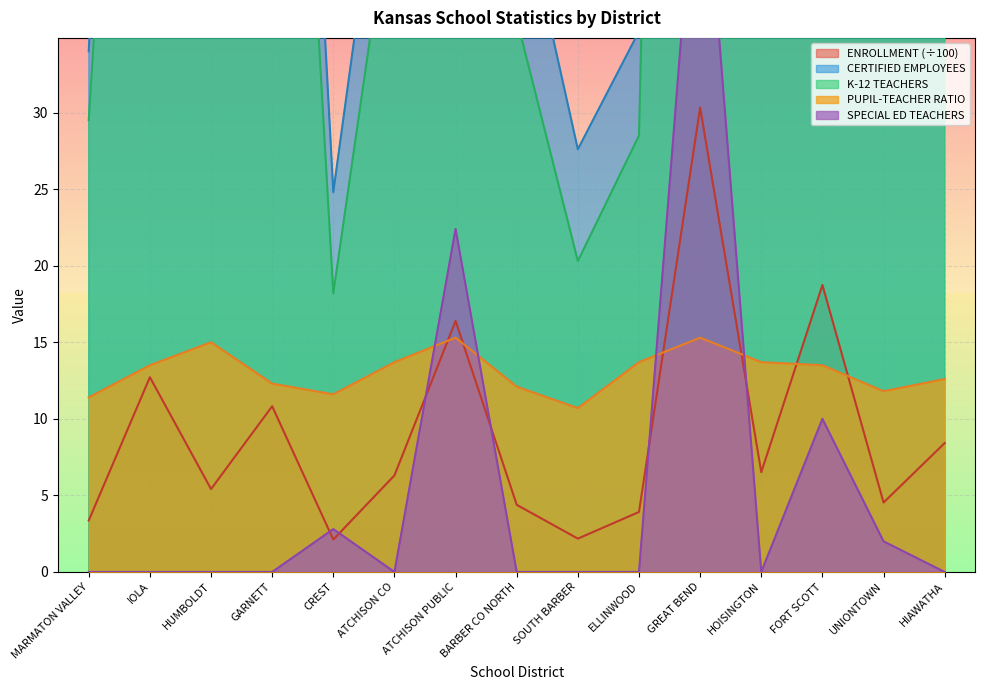

How many interior local valleys does the K-12 TEACHERS series have?

5